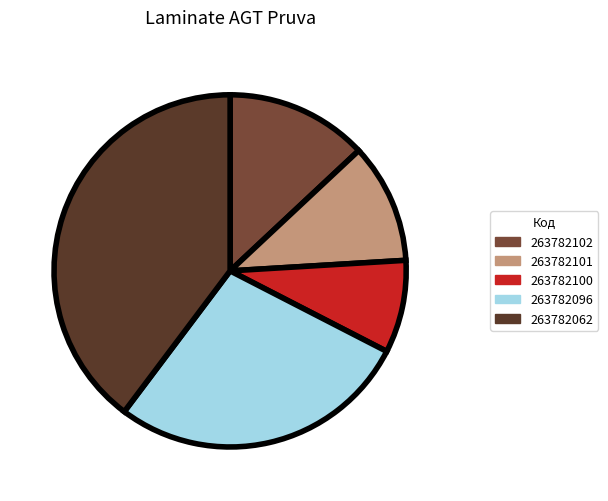

Does any single category account for the majority?

No